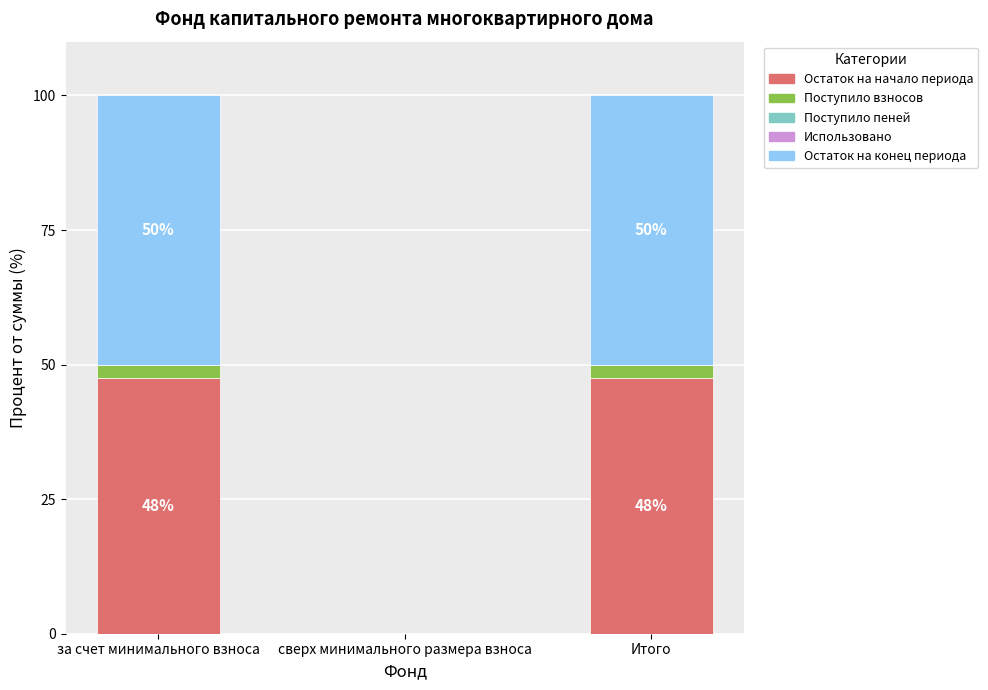

The value of Остаток на начало периода at Итого is 72.1. True or false?

False